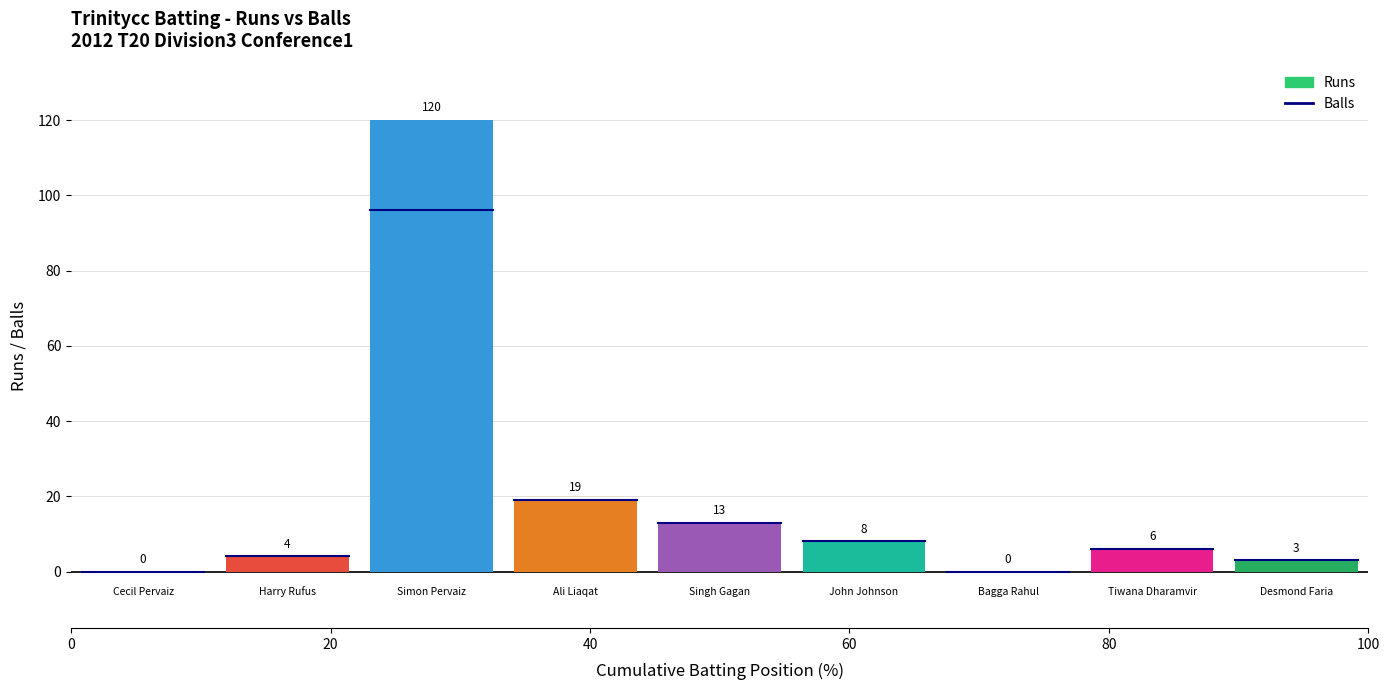

True or false: Balls has a value of 8 at Tiwana Dharamvir.

False